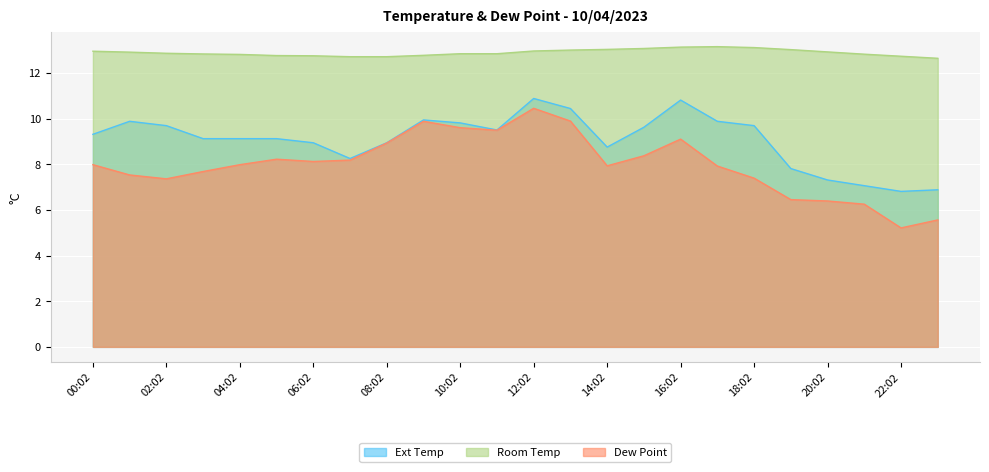

What is the value of the Dew Point point at the 15th from the left?

7.9